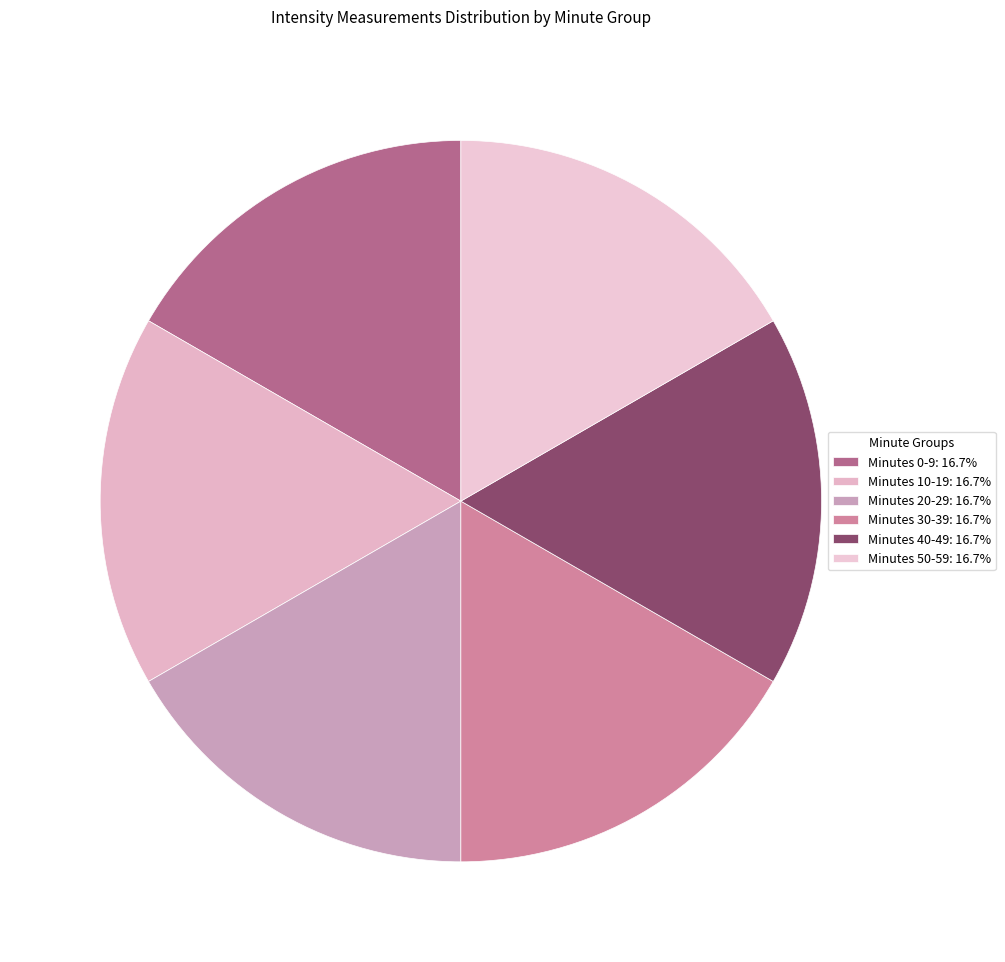

Is there a majority slice in this chart?

No